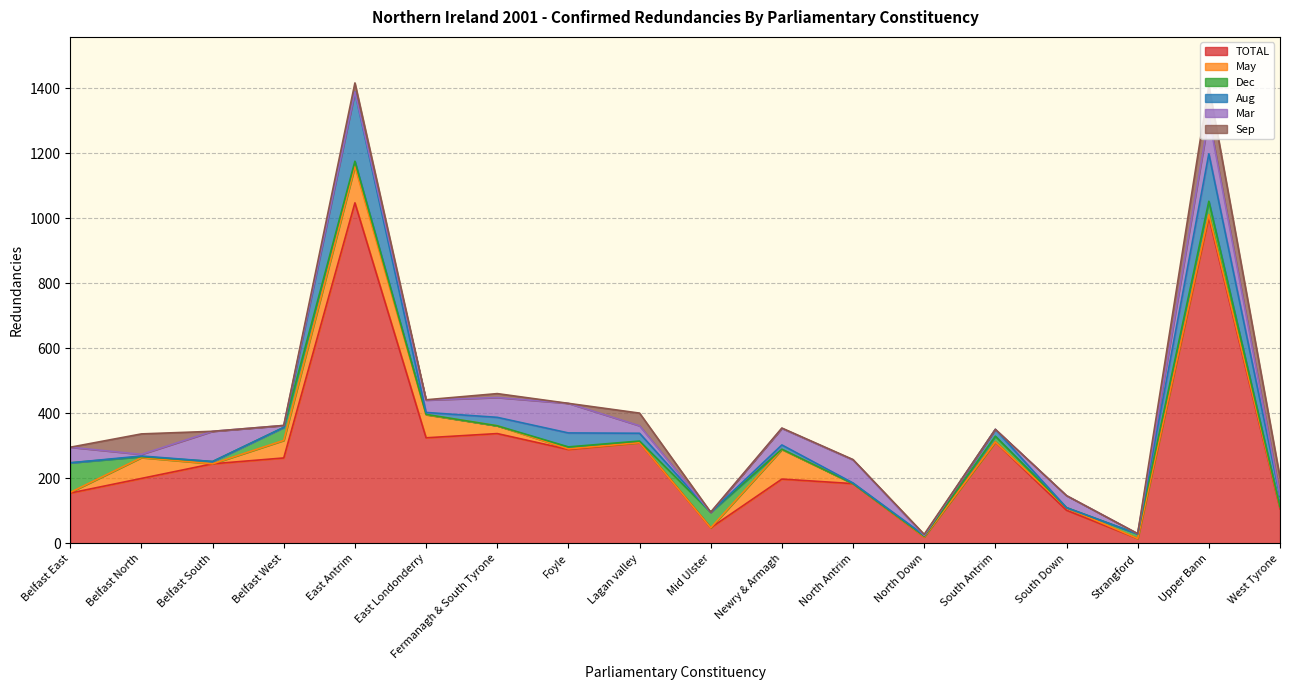

Which series has the largest range (max minus min)?

TOTAL